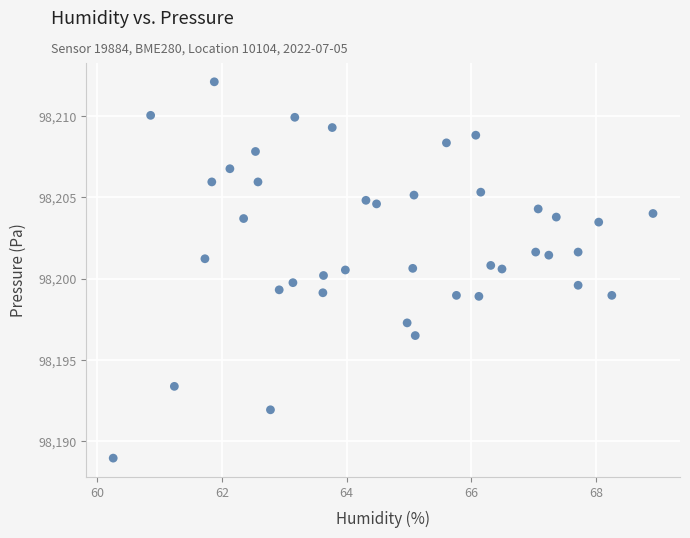

What is the range of X values (max minus min)?

8.6